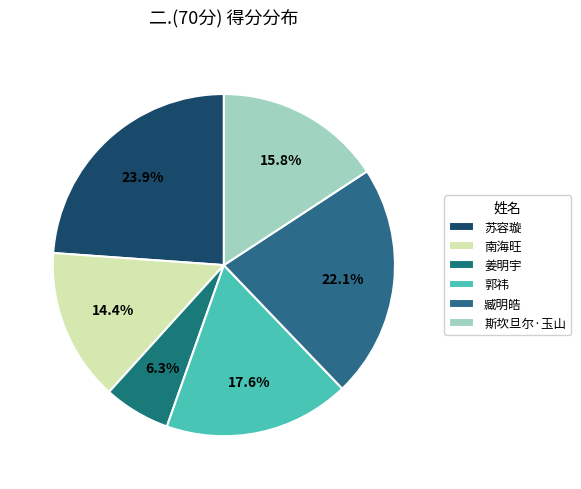

The 郭祎 slice represents 25% of the pie. True or false?

False